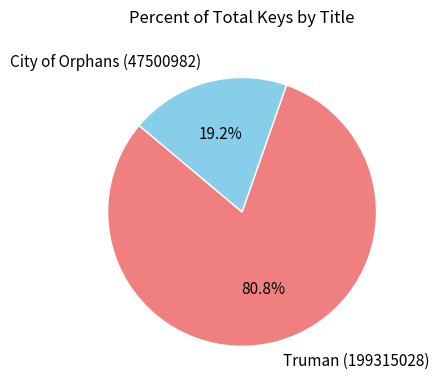

Which has a higher value, Truman (199315028) or City of Orphans (47500982)?

Truman (199315028)